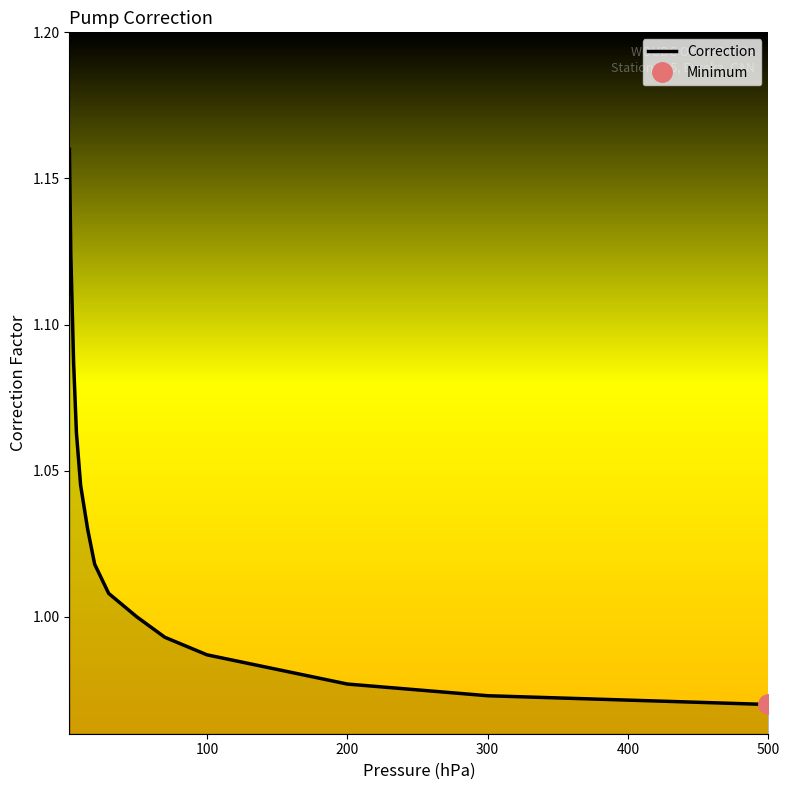

True or false: Correction has a value of 1.5 at 100.

False